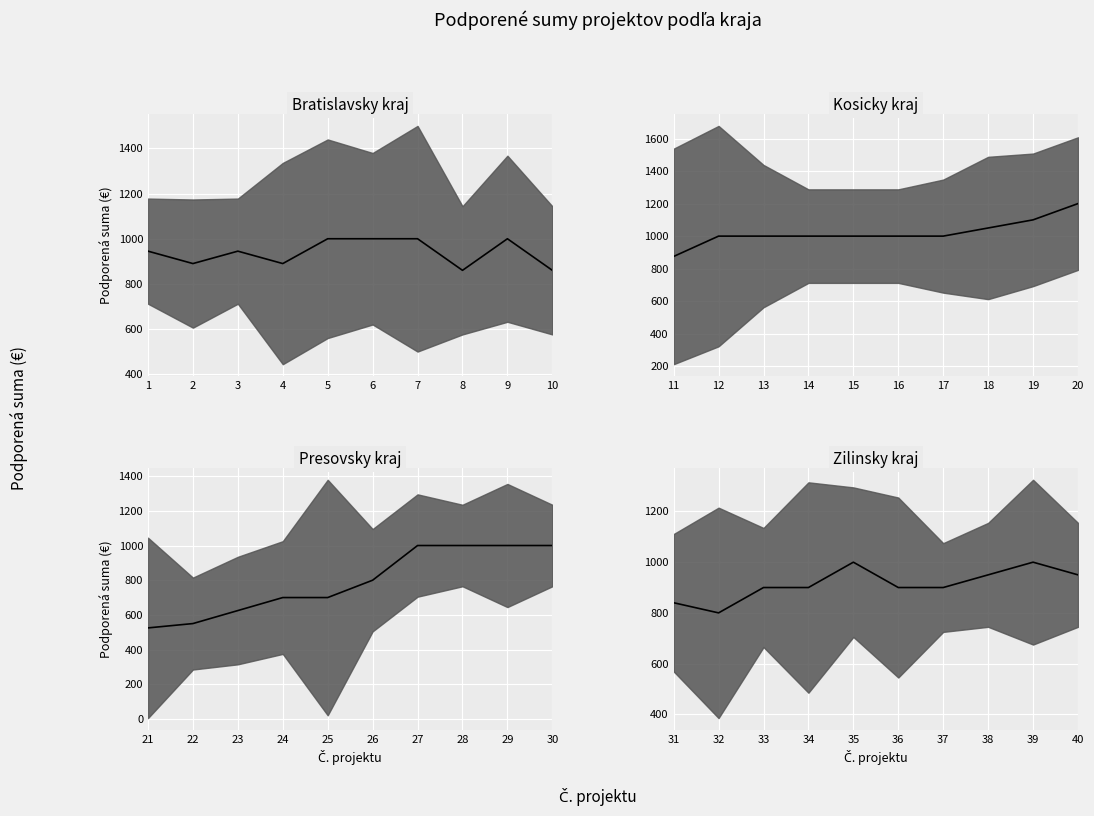

How many categories are shown in the chart?

10